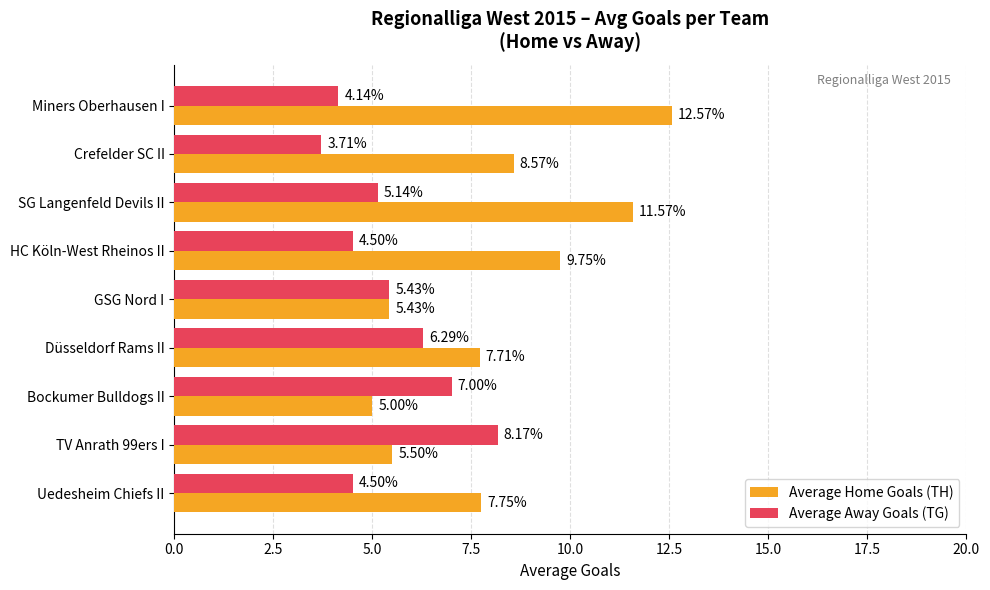

Which series has the largest total across all categories?

Average Home Goals (TH)